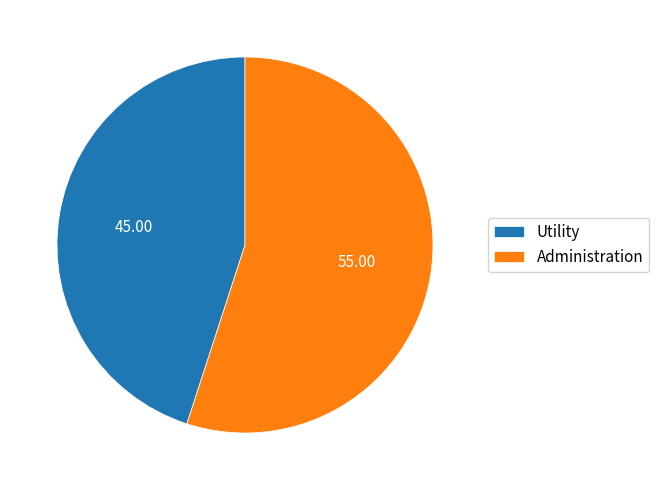

Which category has the biggest portion of the pie?

Administration